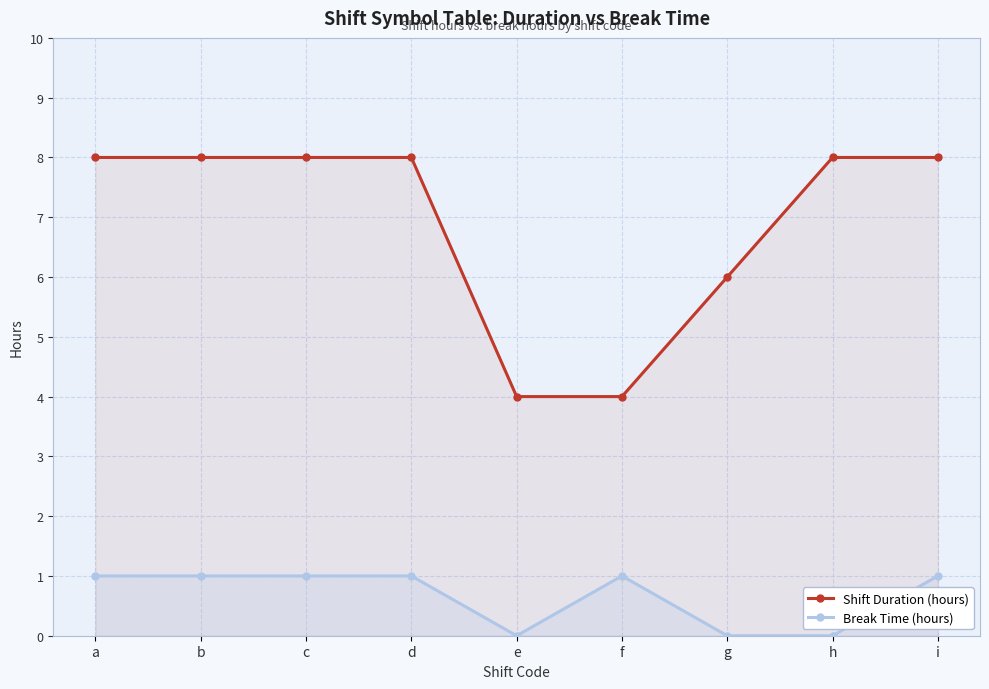

Is the value of Break Time (hours) at a greater than the value of Shift Duration (hours) at f?

No